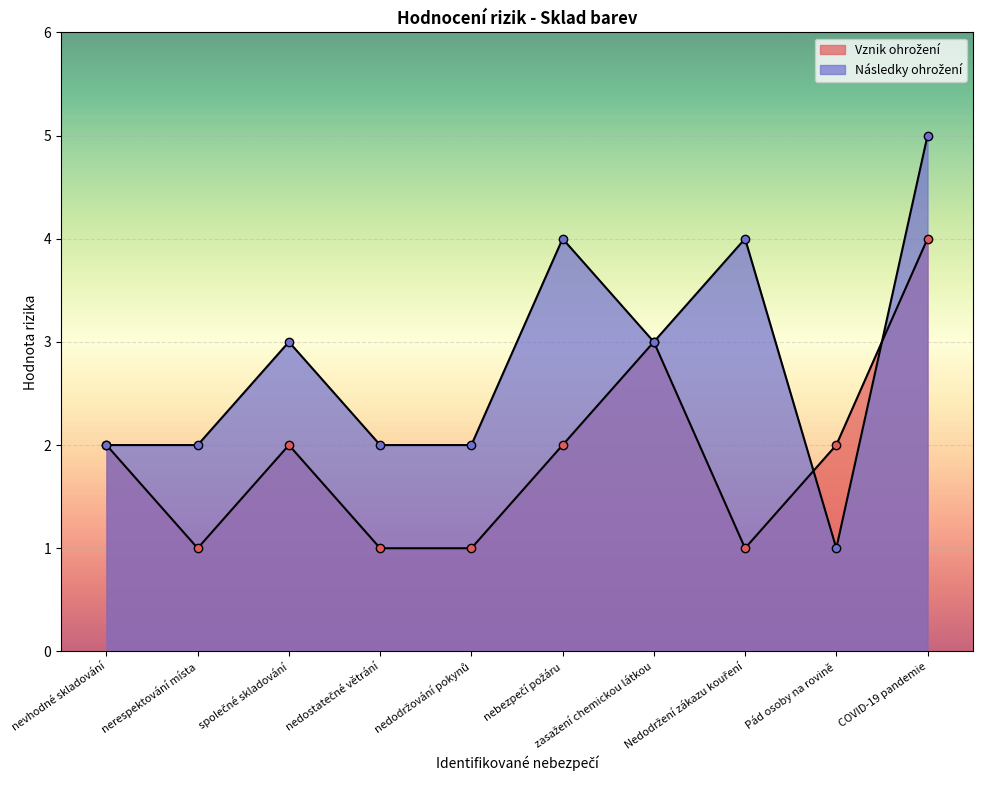

Which has a higher value, nedodržování pokynů or nebezpečí požáru?

nebezpečí požáru